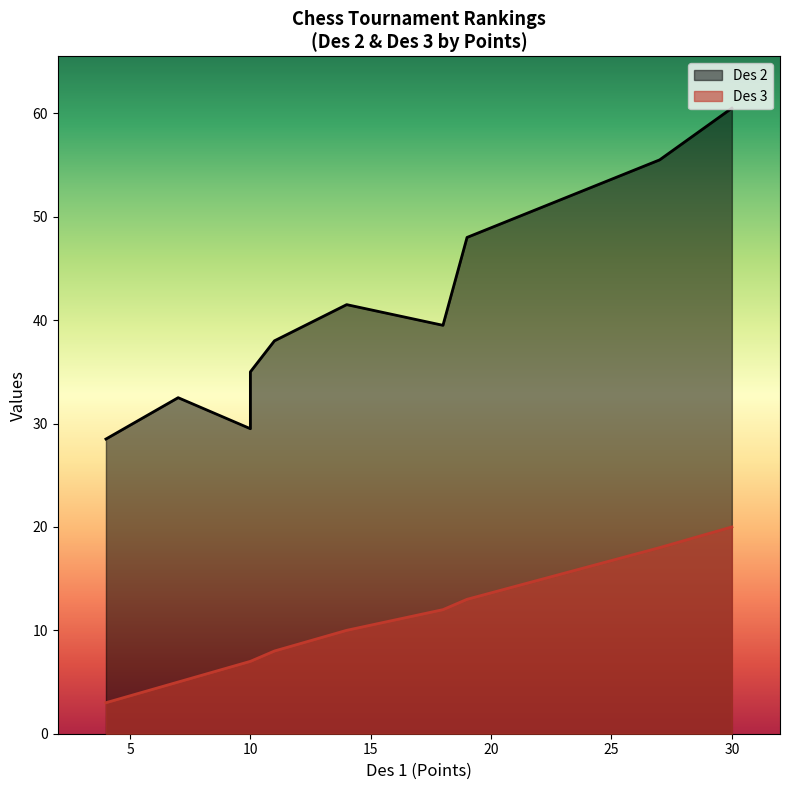

True or false: Des 2 has a value of 18.2 at 10.

False